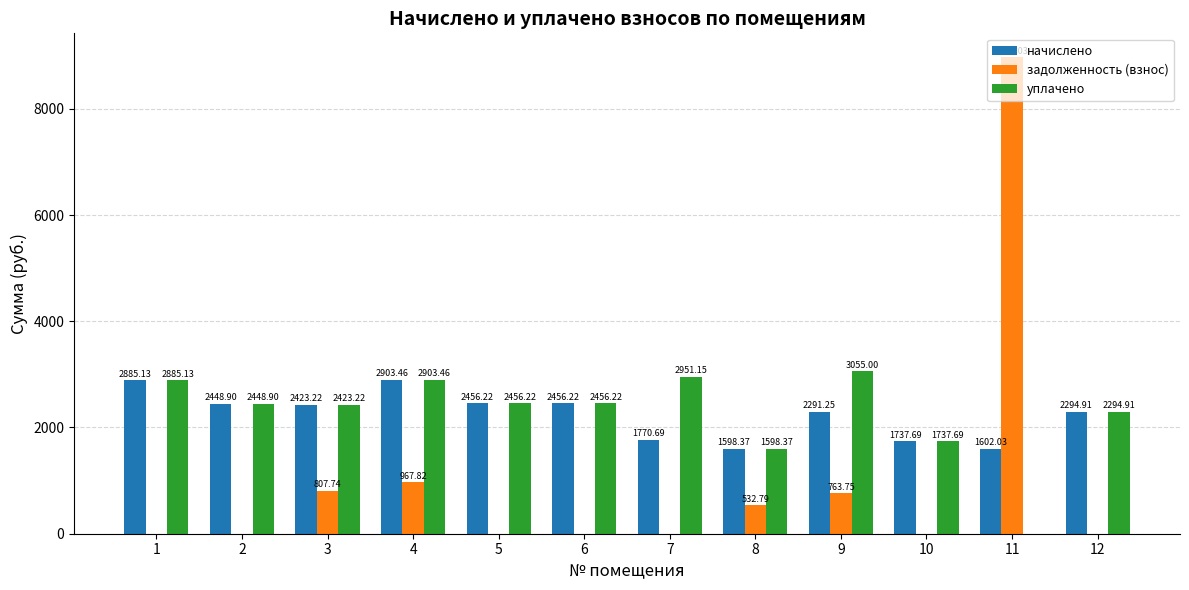

How many groups of bars are there?

12